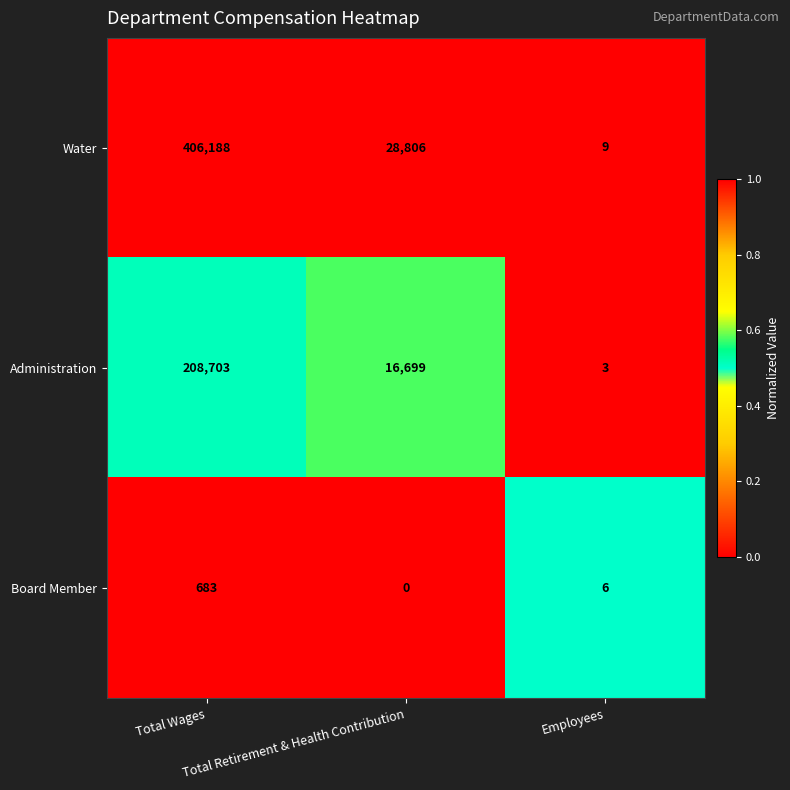

List the series in order of their peak value, lowest first.

Board Member, Administration, Water